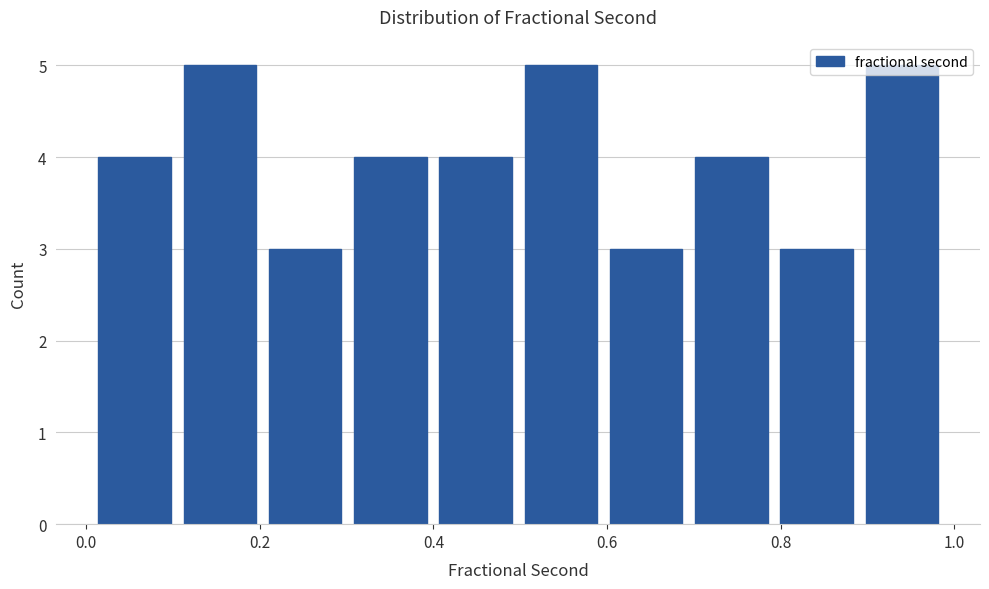

Reading left to right, transcribe this chart: for each bar, give the range it covers on the x-axis and its height. Neither the bar edges nor the heights are printed on the chart, so give them approximately, as read against the axes.

0.00 to 0.10: 4
0.10 to 0.20: 5
0.20 to 0.30: 3
0.30 to 0.40: 4
0.40 to 0.50: 4
0.50 to 0.60: 5
0.60 to 0.70: 3
0.70 to 0.80: 4
0.80 to 0.90: 3
0.90 to 0.98: 5